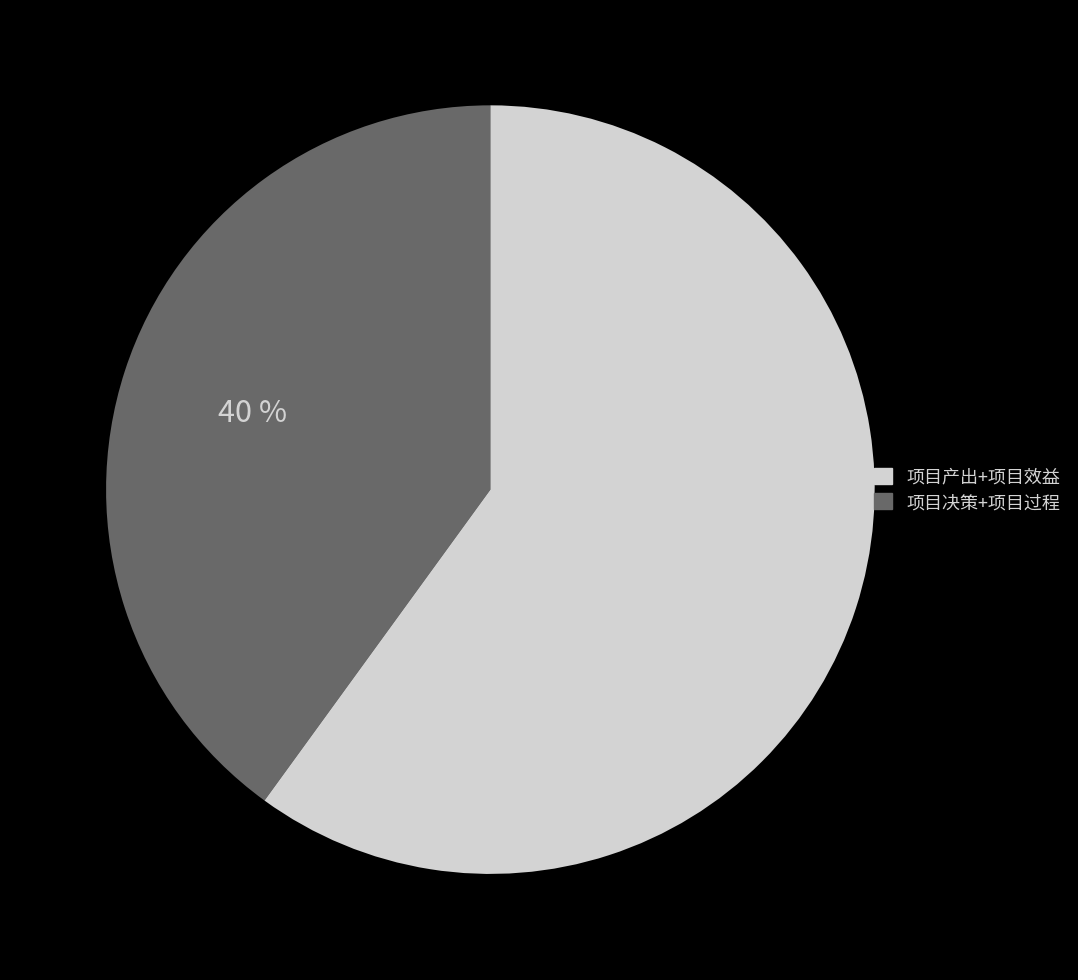

Does any single category account for the majority?

Yes